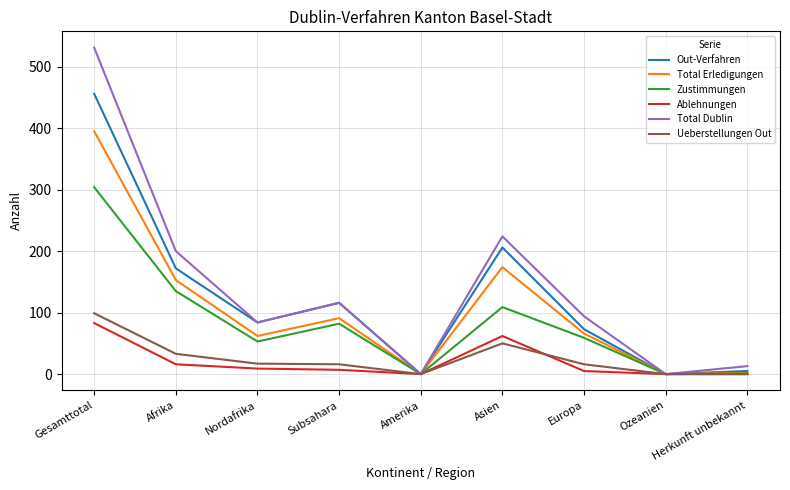

What are all the series names shown in the legend?

Out-Verfahren, Total Erledigungen, Zustimmungen, Ablehnungen, Total Dublin, Ueberstellungen Out